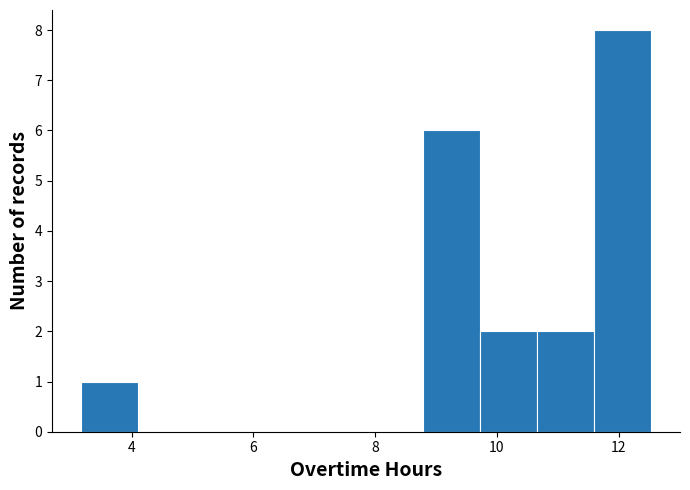

Over which range of the x-axis is the bar tallest?

11.6 to 12.6